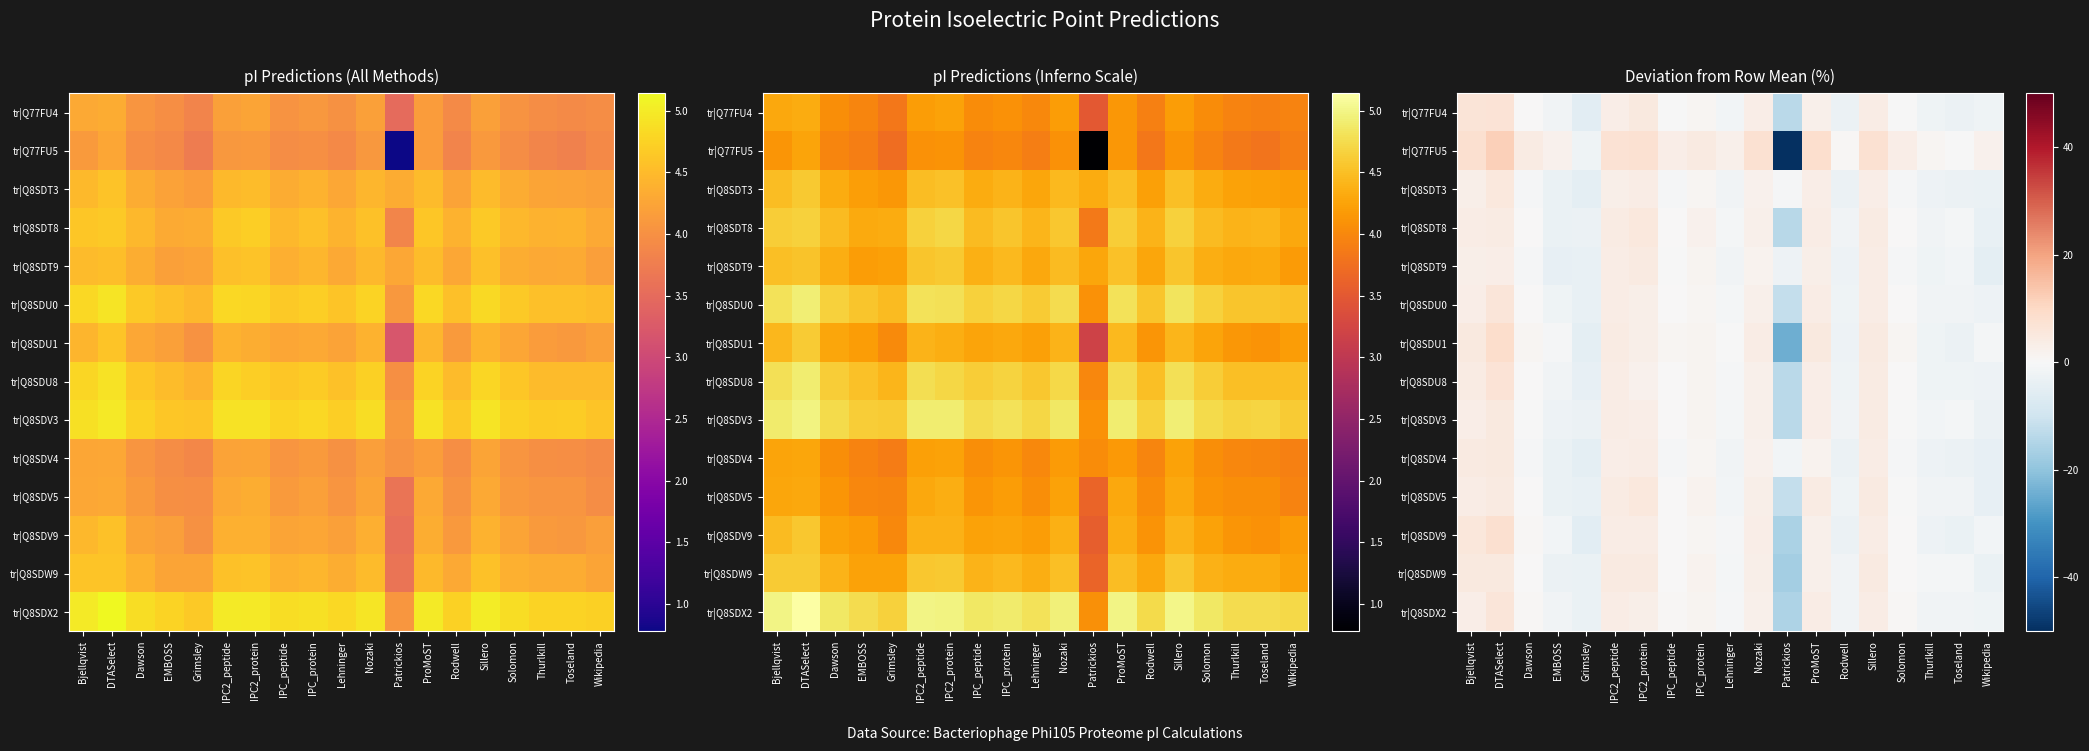

Rank the series by their maximum value, from lowest to highest.

tr|Q8SDT9, tr|Q8SDV4, tr|Q8SDW9, tr|Q8SDV3, tr|Q8SDT8, tr|Q8SDT3, tr|Q8SDV5, tr|Q8SDU0, tr|Q8SDX2, tr|Q8SDU8, tr|Q77FU4, tr|Q8SDV9, tr|Q8SDU1, tr|Q77FU5